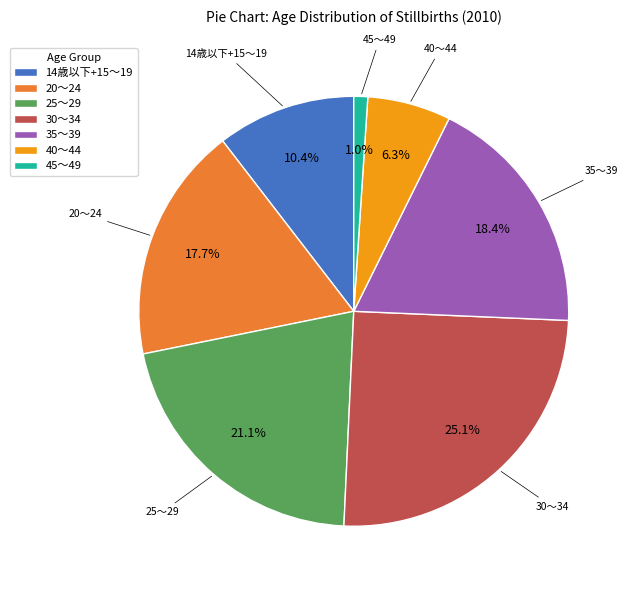

What is the smallest slice in the pie chart?

45～49